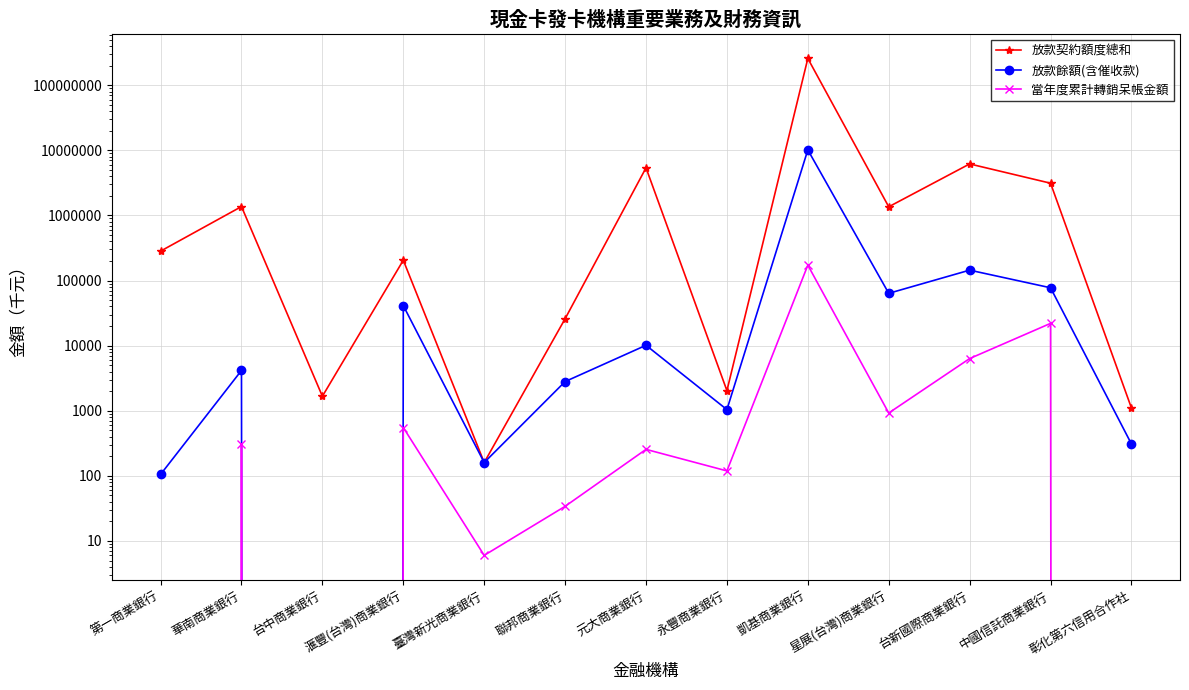

How many interior local peaks does the 放款餘額(含催收款) series have?

5